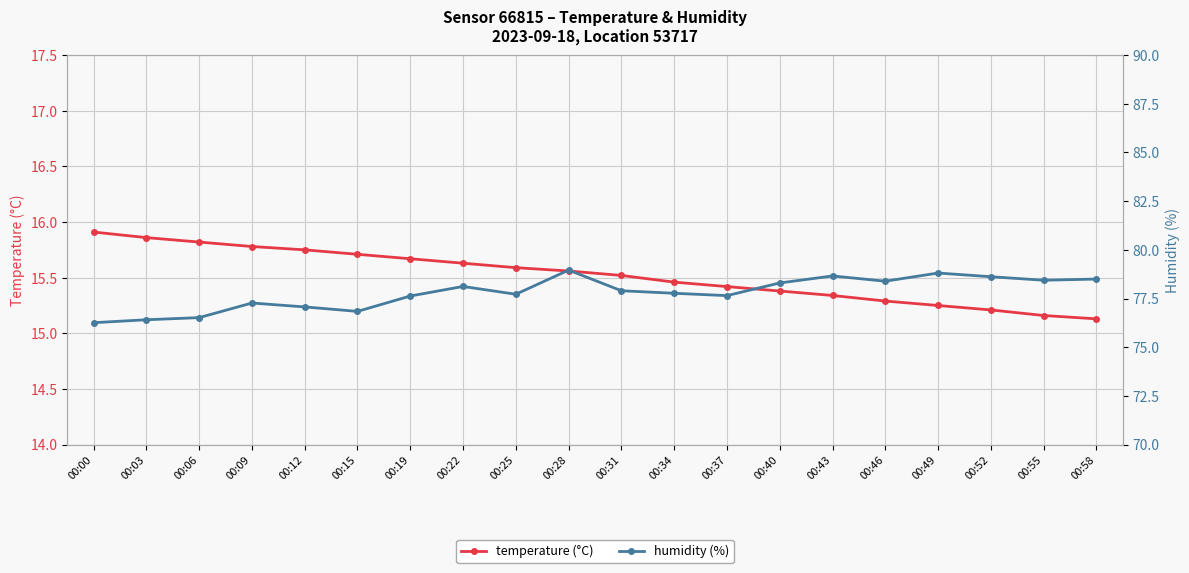

At how many categories does at least one series exceed 76?

20